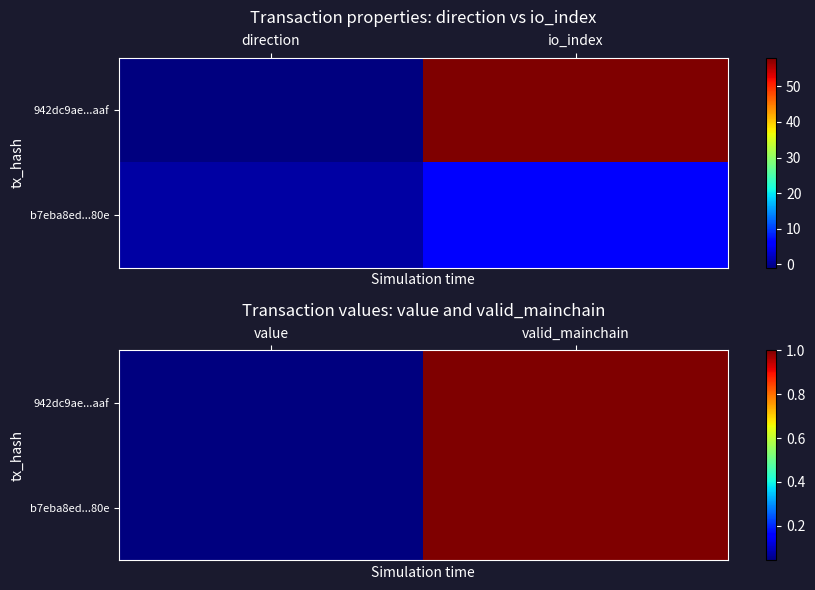

Is the value of b7eba8ed...80e at valid_mainchain greater than the value of 942dc9ae...aaf at value?

Yes